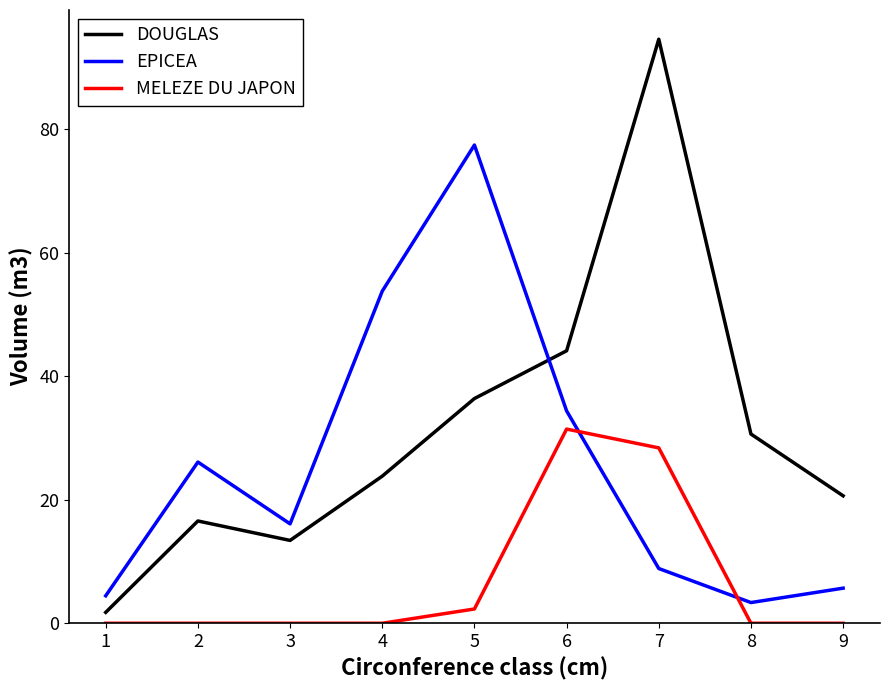

Reading left to right, transcribe all the data shown in this chart.

DOUGLAS: 1=1.8	2=16.6	3=13.4	4=23.8	5=36.4	6=44.1	7=94.5	8=30.6	9=20.6
EPICEA: 1=4.5	2=26.1	3=16.1	4=53.8	5=77.4	6=34.4	7=8.9	8=3.4	9=5.7
MELEZE DU JAPON: 1=0.0	2=0.0	3=0.0	4=0.0	5=2.3	6=31.4	7=28.4	8=0.0	9=0.0